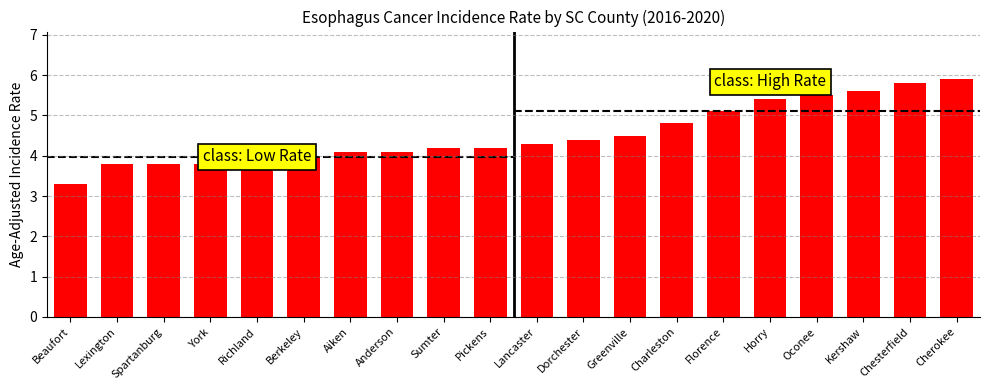

The chart shows a value of 3.3 at Beaufort. True or false?

True